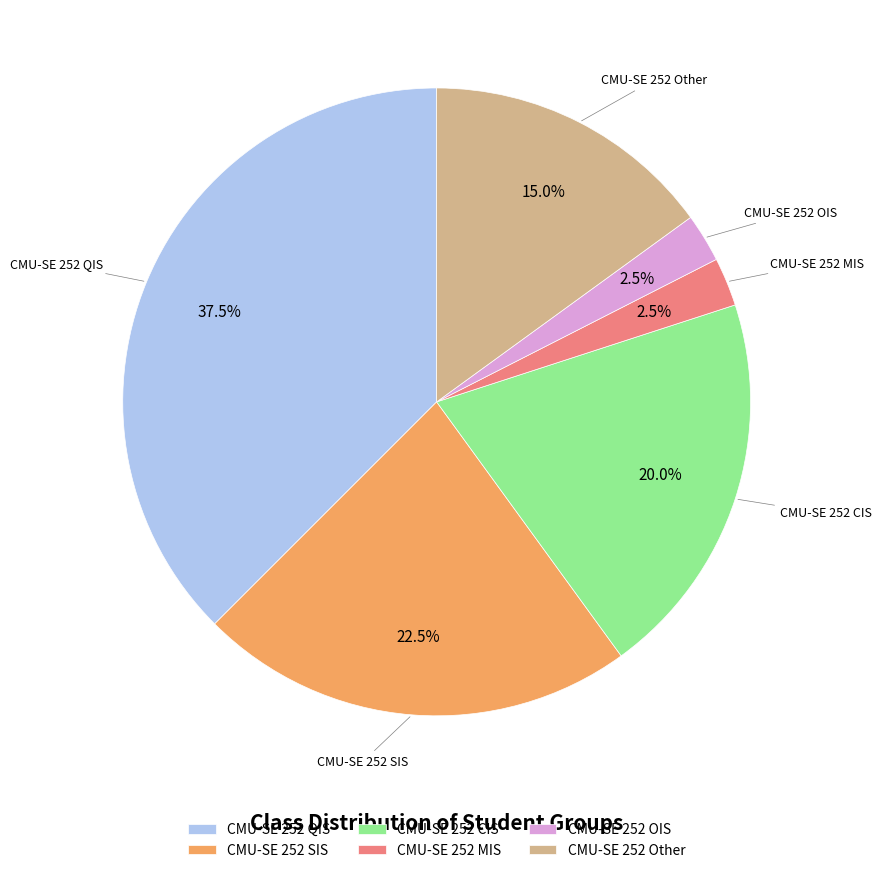

How much of the chart is everything except CMU-SE 252 MIS?

97.5%